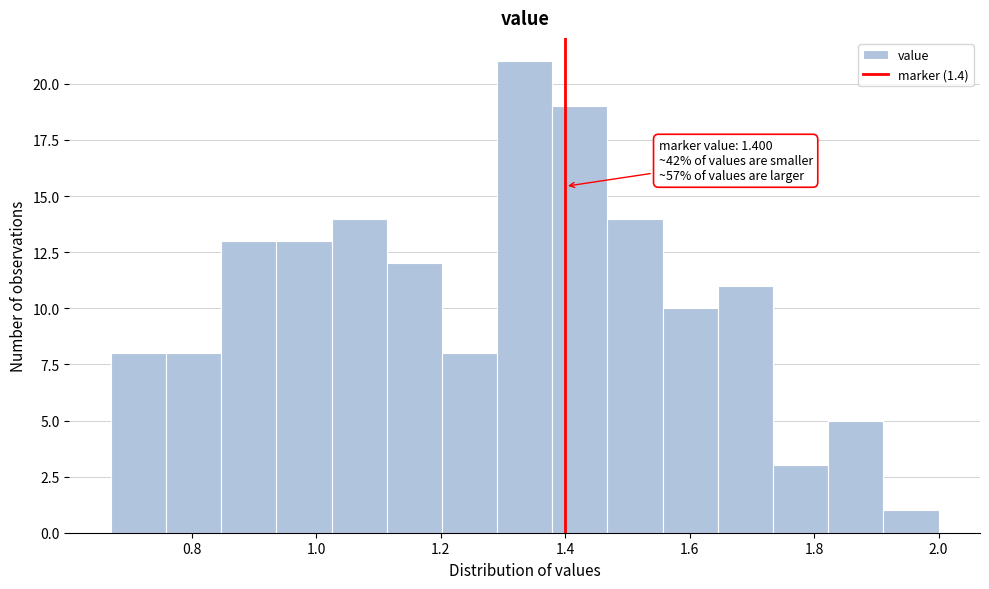

Which range on the x-axis has the tallest bar?

1.30 to 1.38